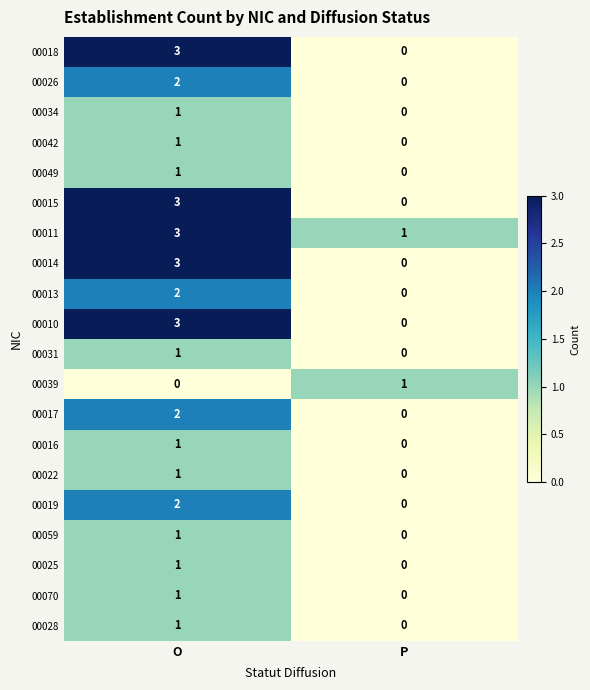

At which label is 00039 closest to 0?

O